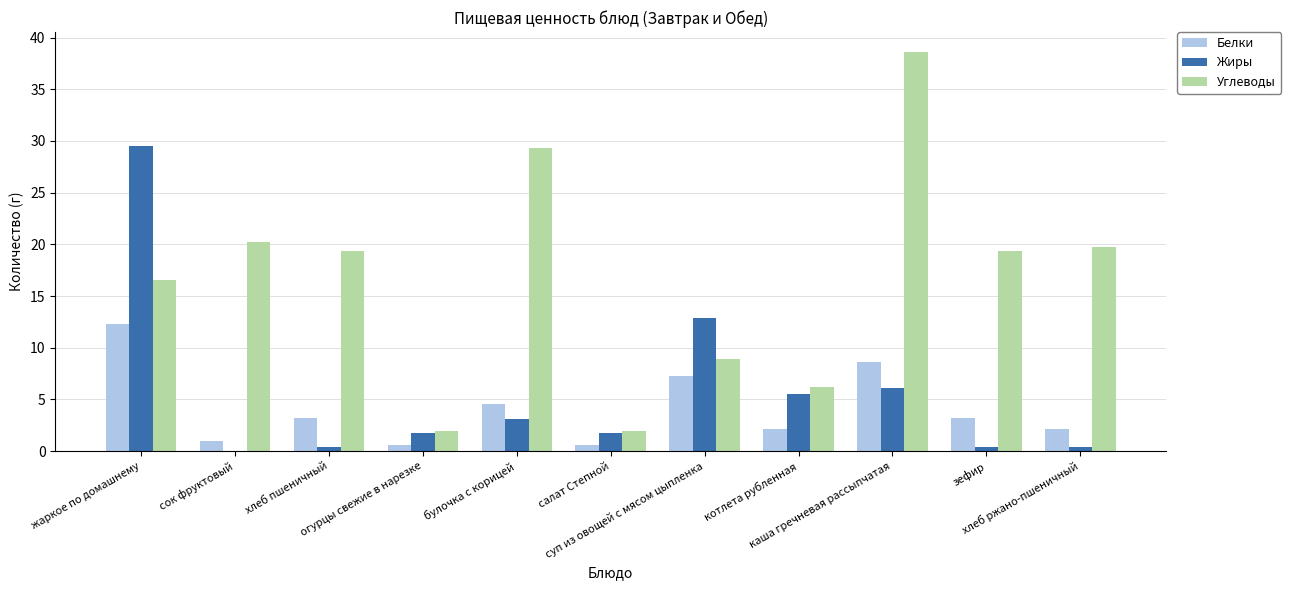

Which series has the largest total across all categories?

Углеводы